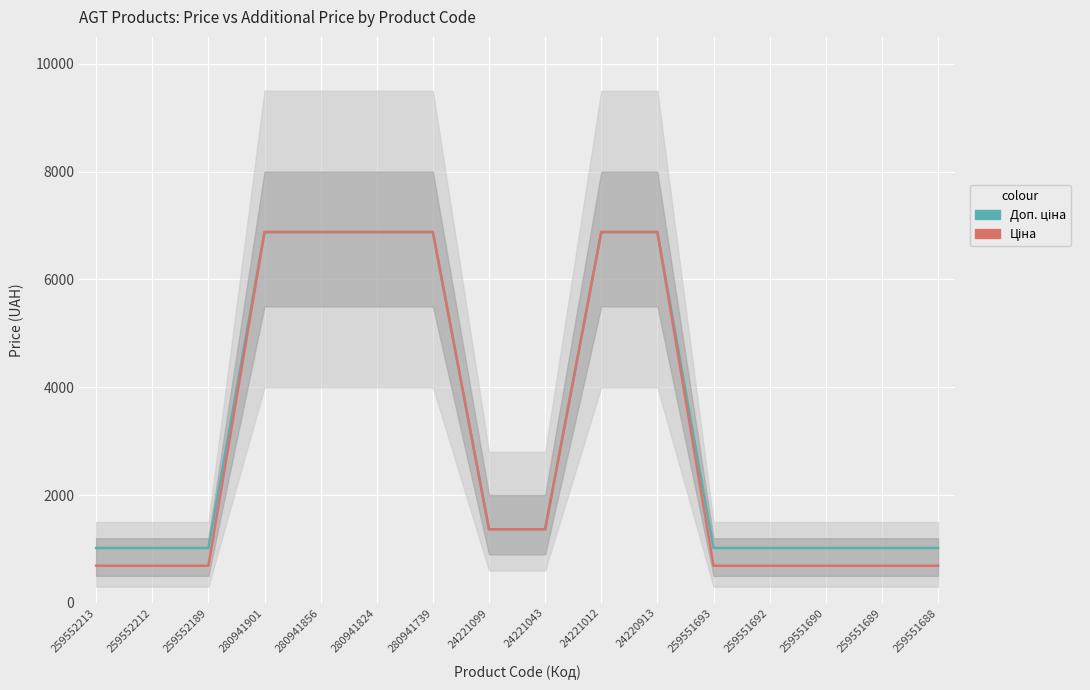

What is the total value across all series at 259551690?

1706.9